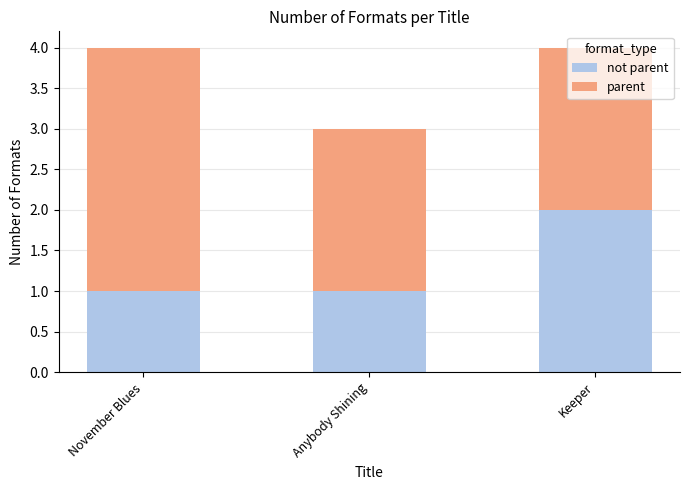

What is the total value across all series at November Blues?

4